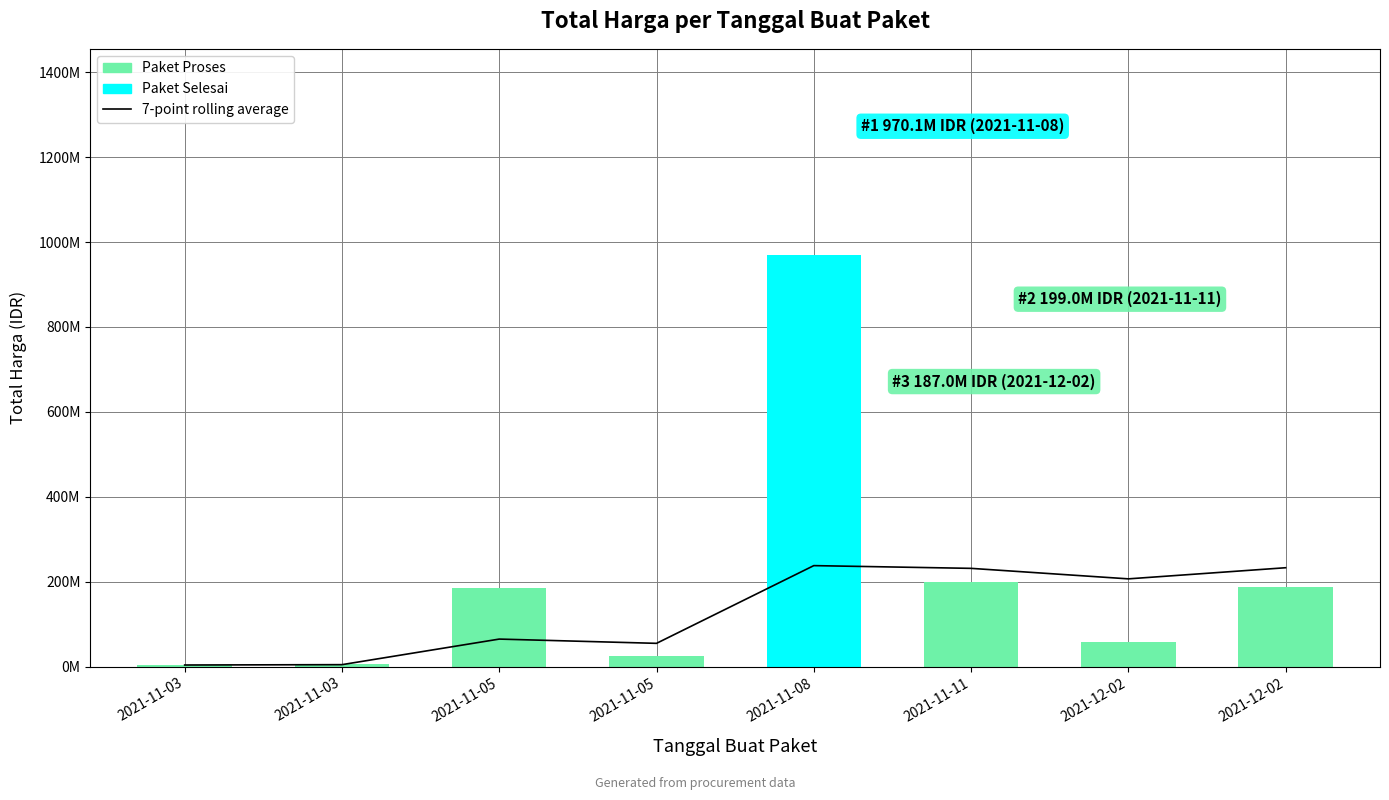

The 7-point rolling average series shows 87122757.6 at 2021-11-11. True or false?

False